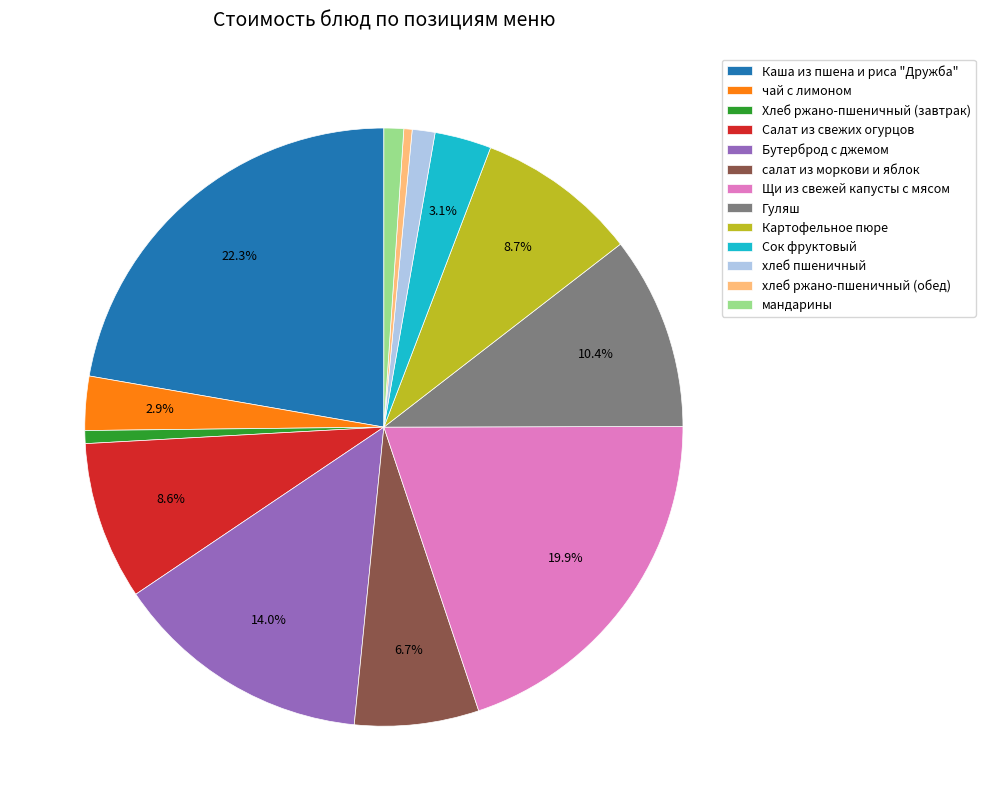

To the nearest percent, what percentage of the pie is мандарины?

1%